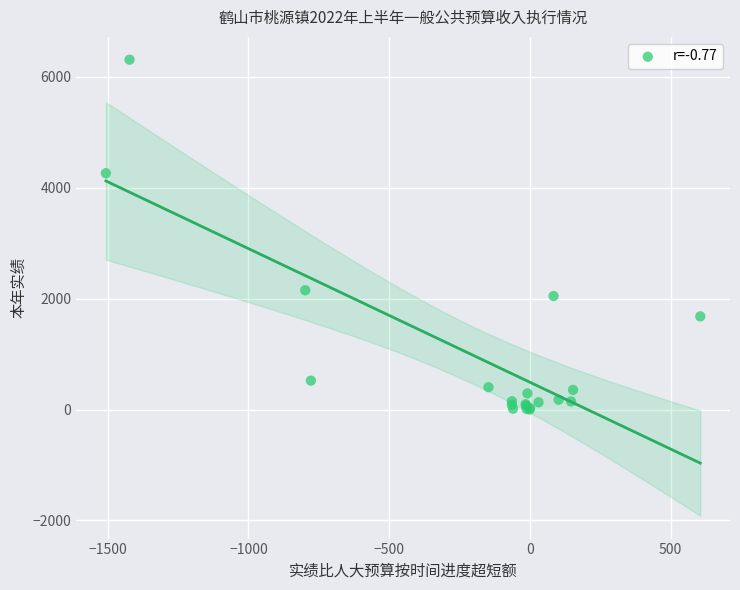

What Y value in the scatter plot is closest to 3154?

2151.6